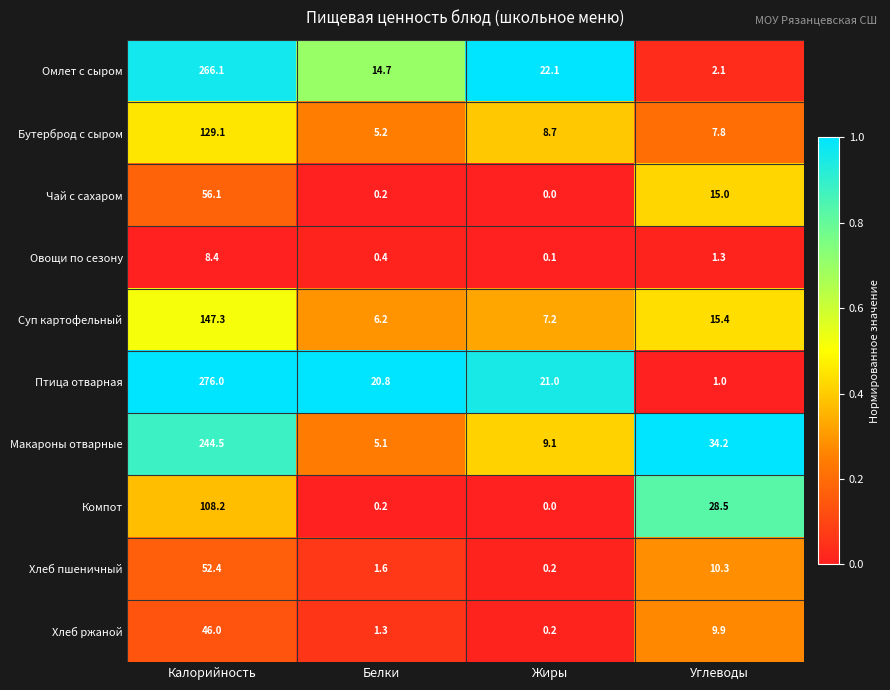

The value of Хлеб пшеничный at Калорийность is 52.4. True or false?

True